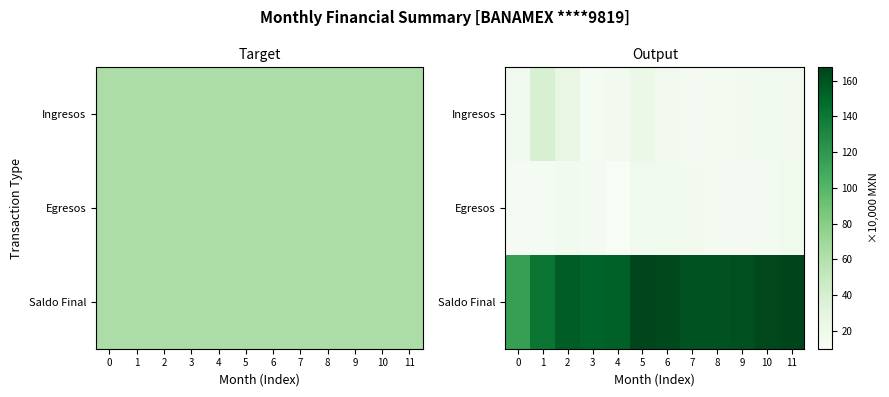

What is the spread (max minus min) of values at 5?

148.5